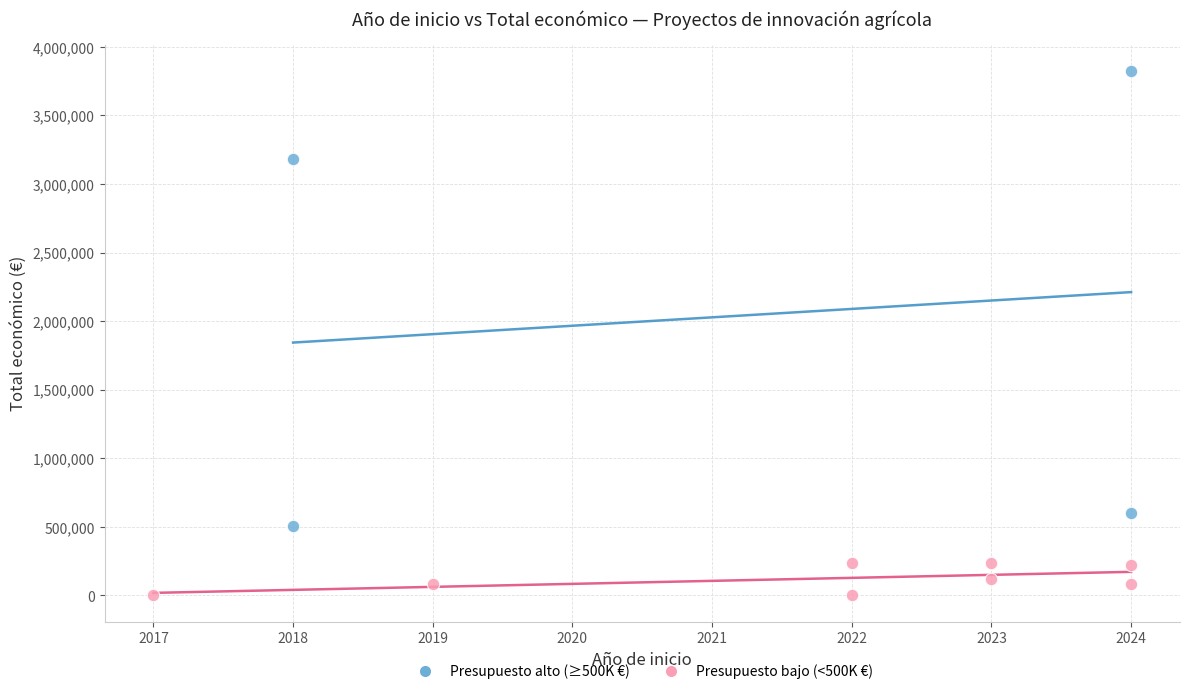

Which series reaches the minimum Y coordinate?

Presupuesto bajo (<500K €)